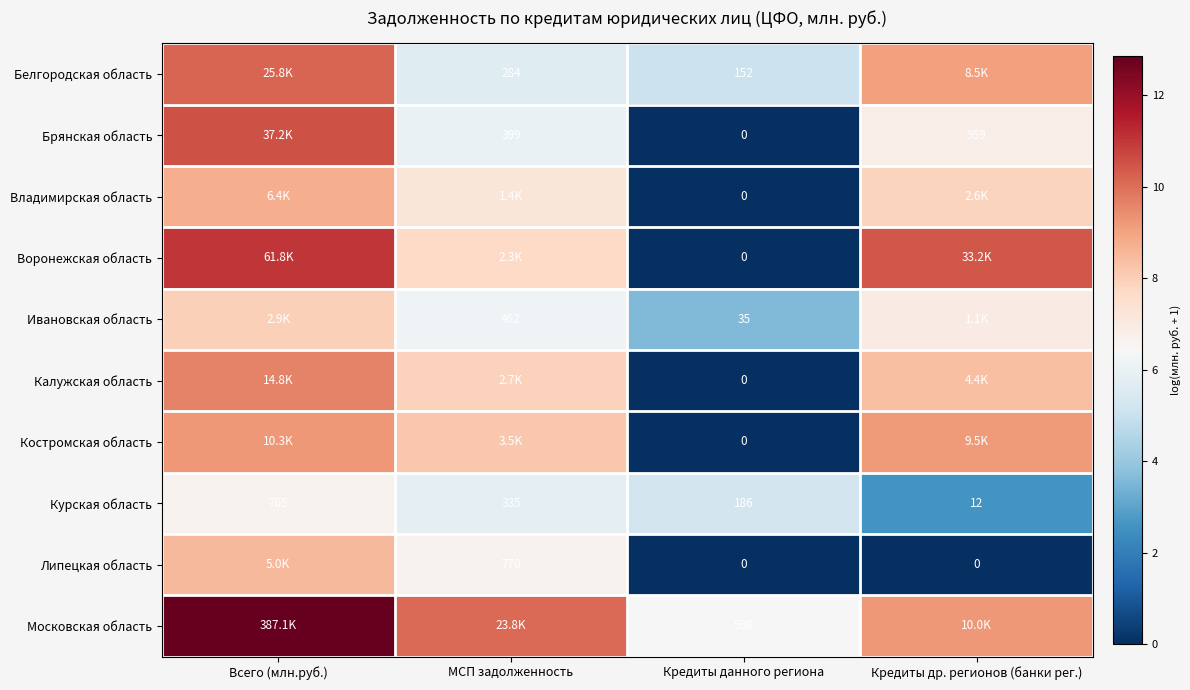

Where is Курская область nearest to the value 388?

МСП задолженность